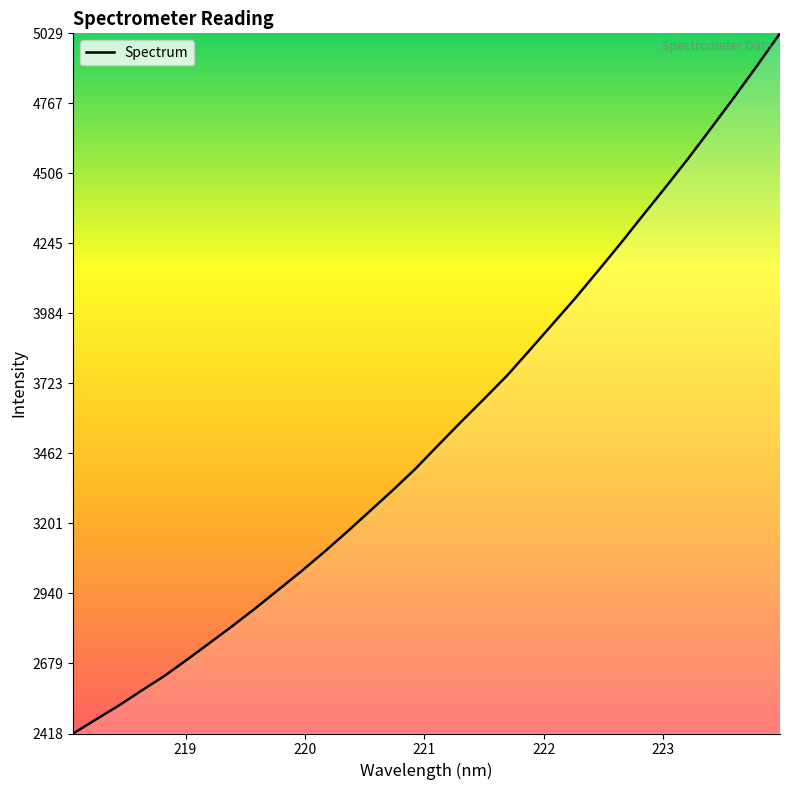

What is the maximum value shown in the chart?

5028.6